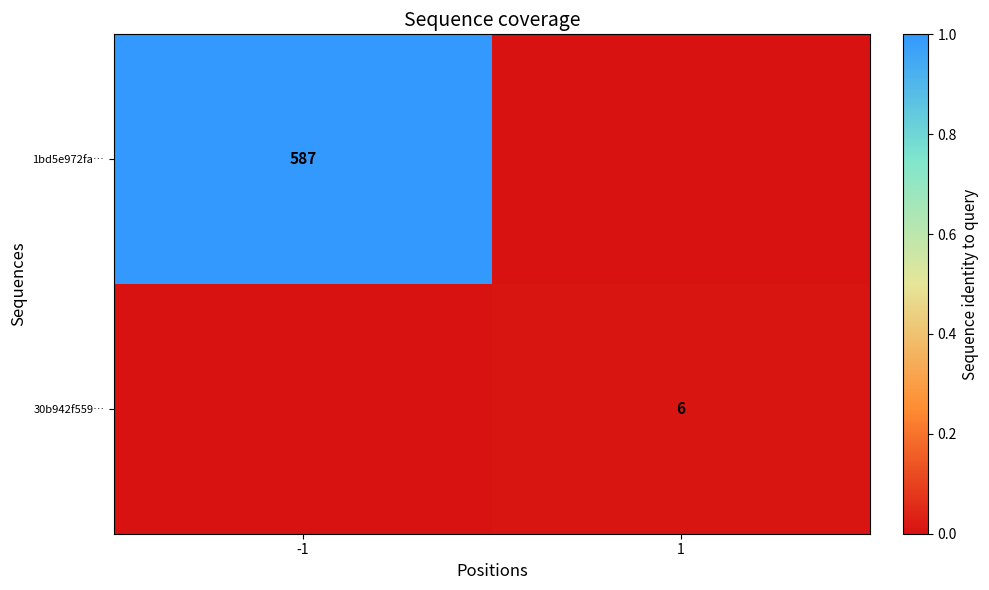

The 30b942f559… series shows 0.0 at 1. True or false?

False